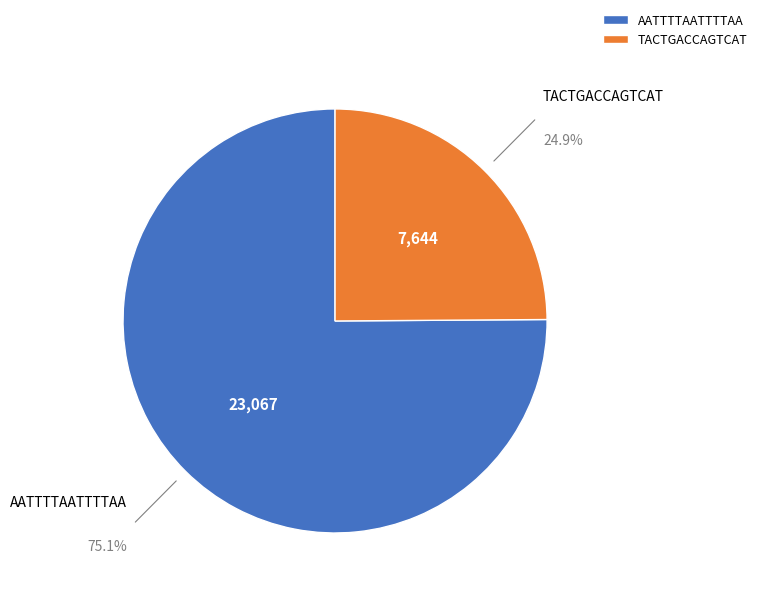

What percentage is the TACTGACCAGTCAT slice, to the nearest percent?

25%